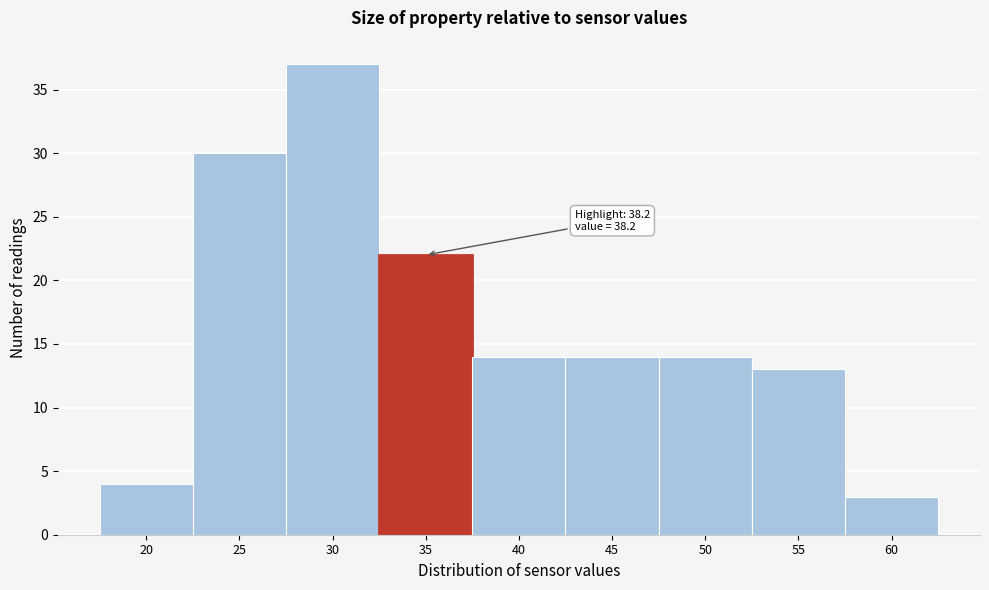

Reading left to right, transcribe all the data shown in this chart.

4	30	37	22	14	14	14	13	3